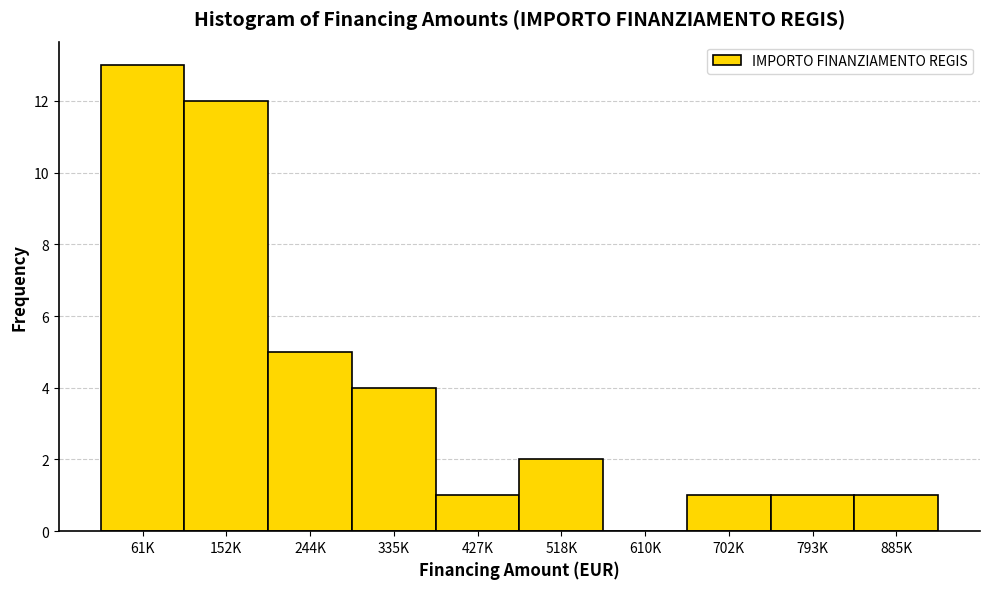

Reading left to right, what are all the values shown in this chart?

61K=13	152K=12	244K=5	335K=4	427K=1	518K=2	610K=0	702K=1	793K=1	885K=1